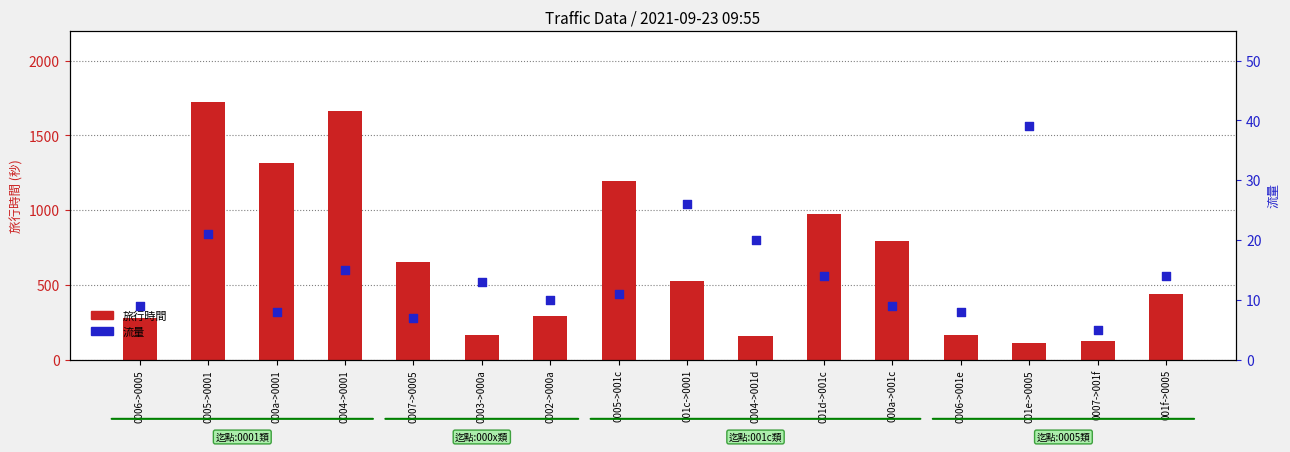

Which series has the largest total across all categories?

旅行時間